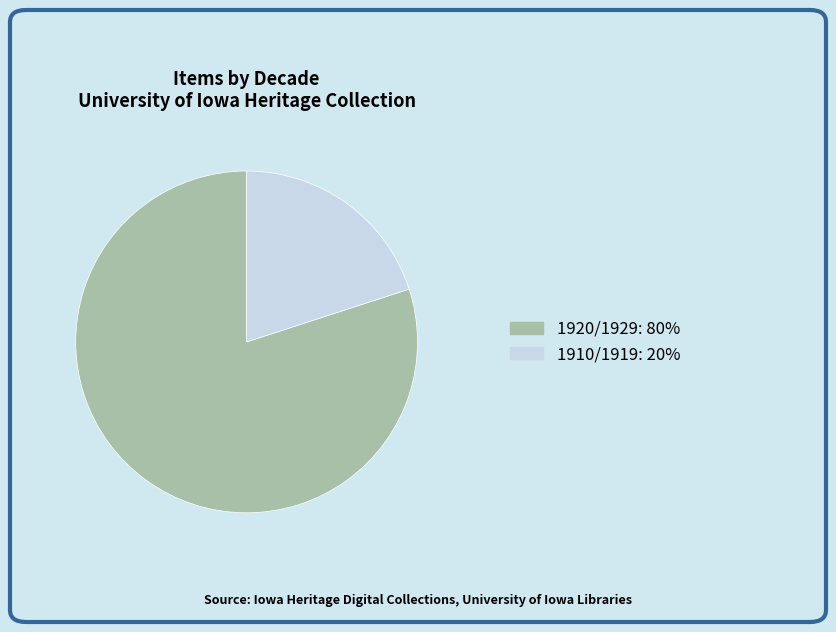

Is there a majority slice in this chart?

Yes